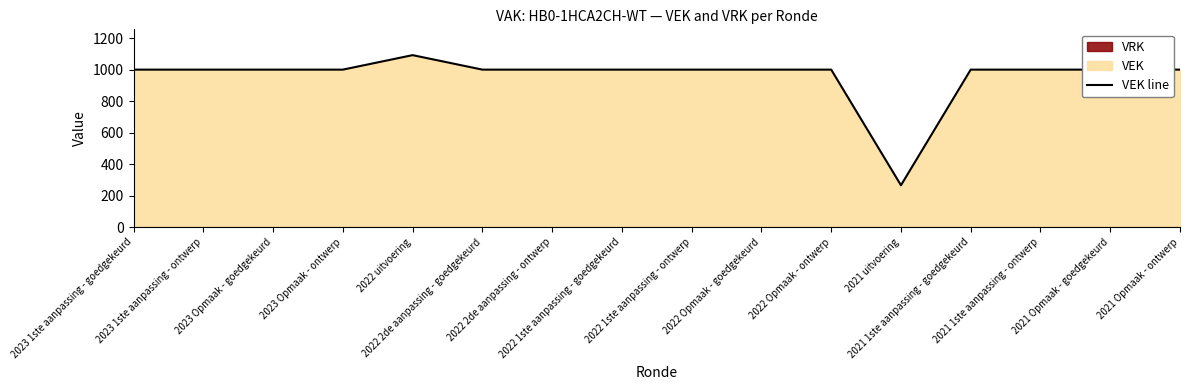

How many data points does each series have?

16